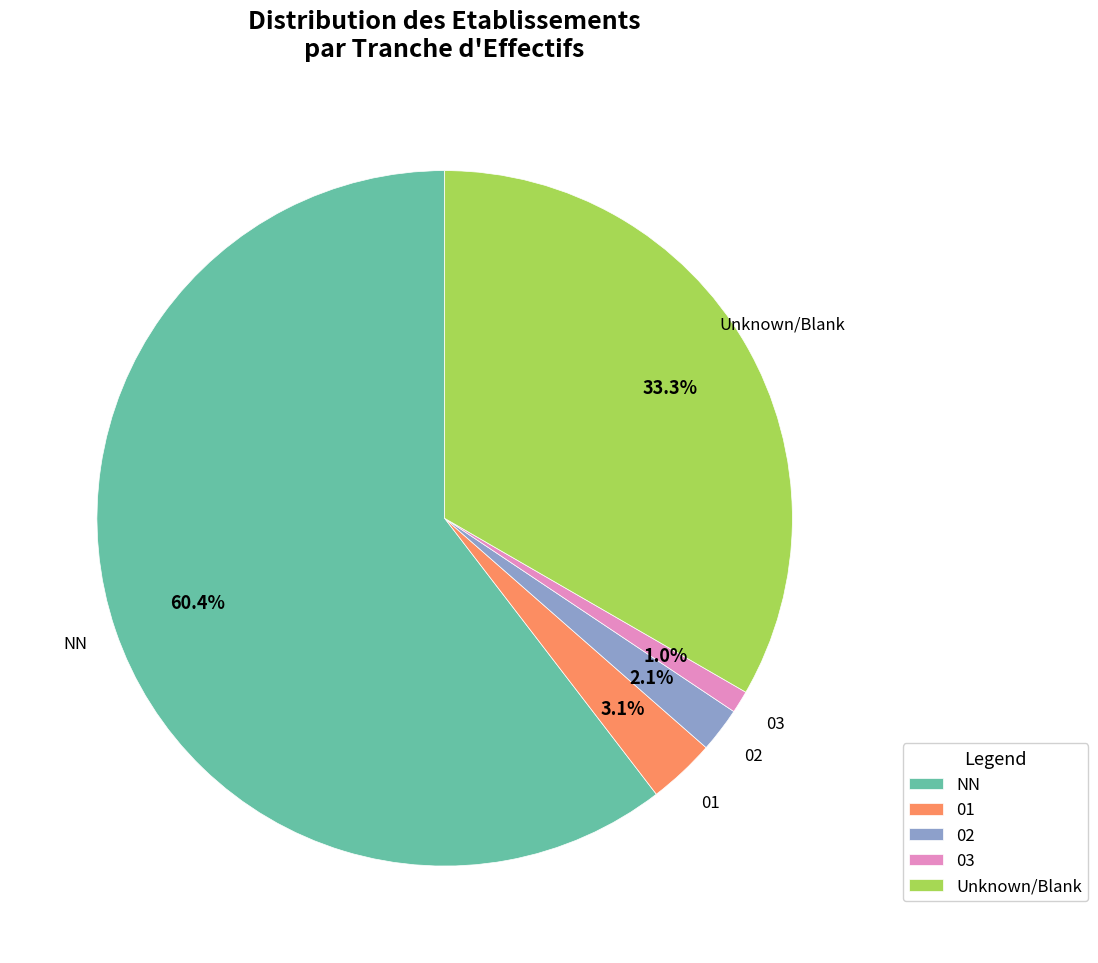

Rank the categories by value from lowest to highest.

03, 02, 01, Unknown/Blank, NN